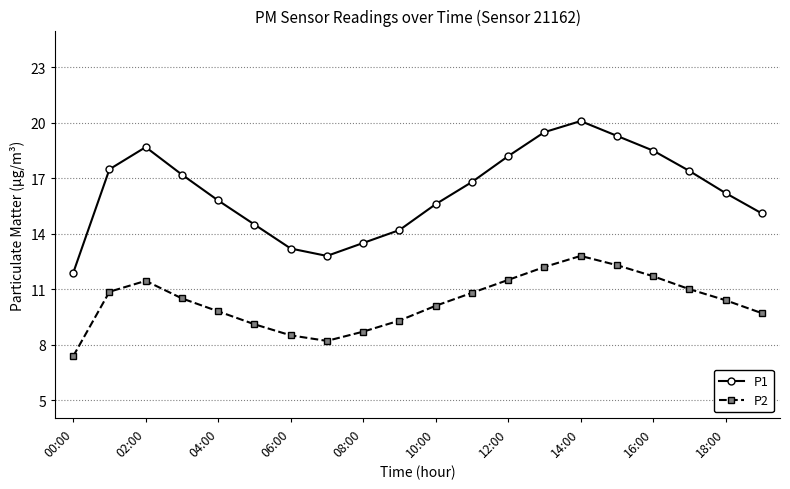

What is the value of the P1 point at the 15th from the left?

20.1